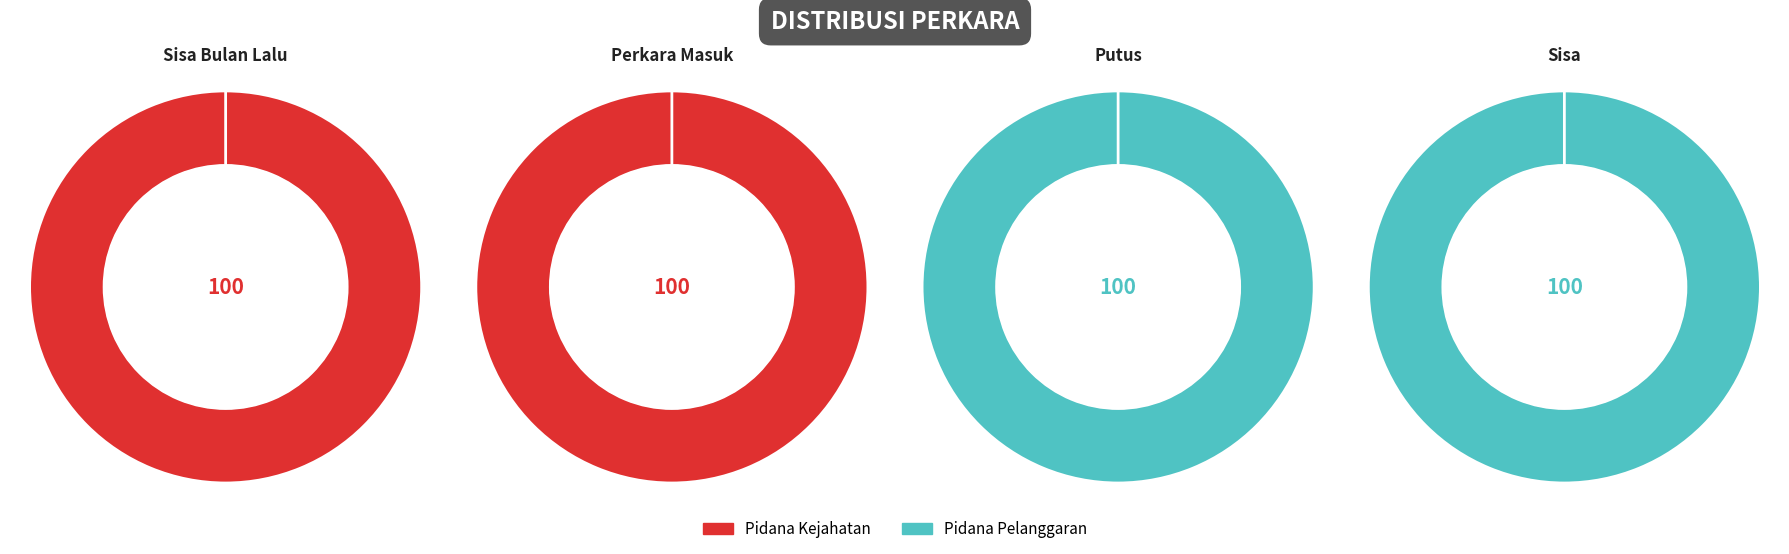

Which category has the smallest portion of the pie?

Pidana Pelanggaran